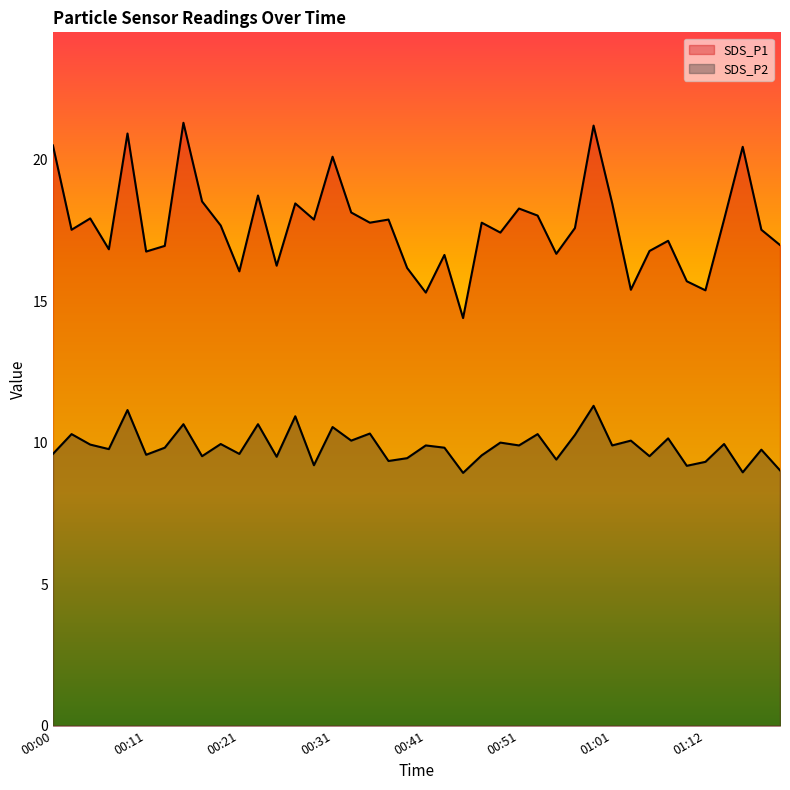

Where does the SDS_P2 series first go above 9?

00:00